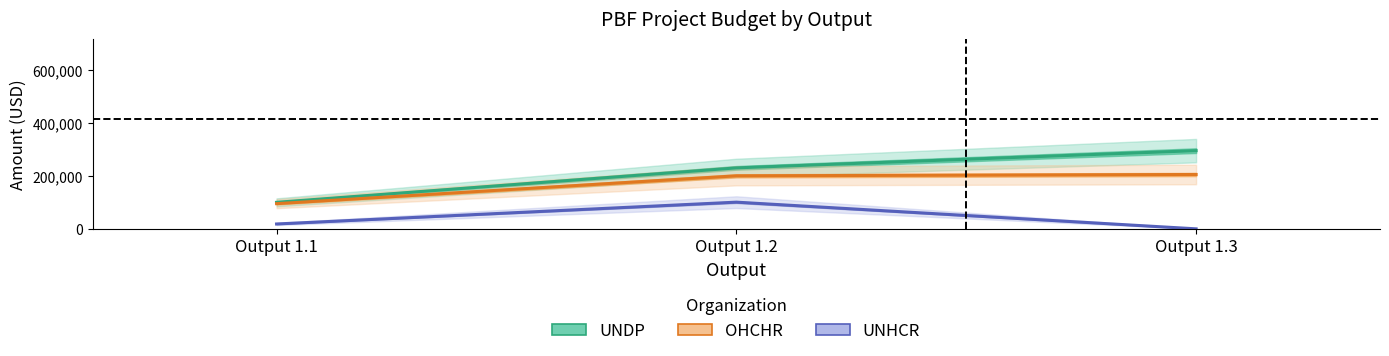

How many lines are shown in the chart?

3